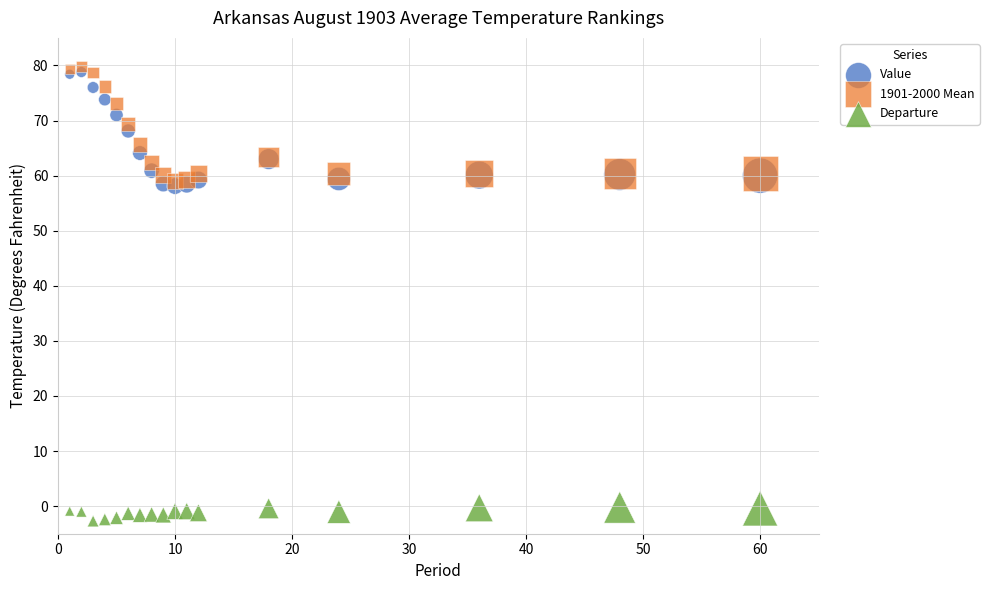

Which series contains the highest Y value?

1901-2000 Mean